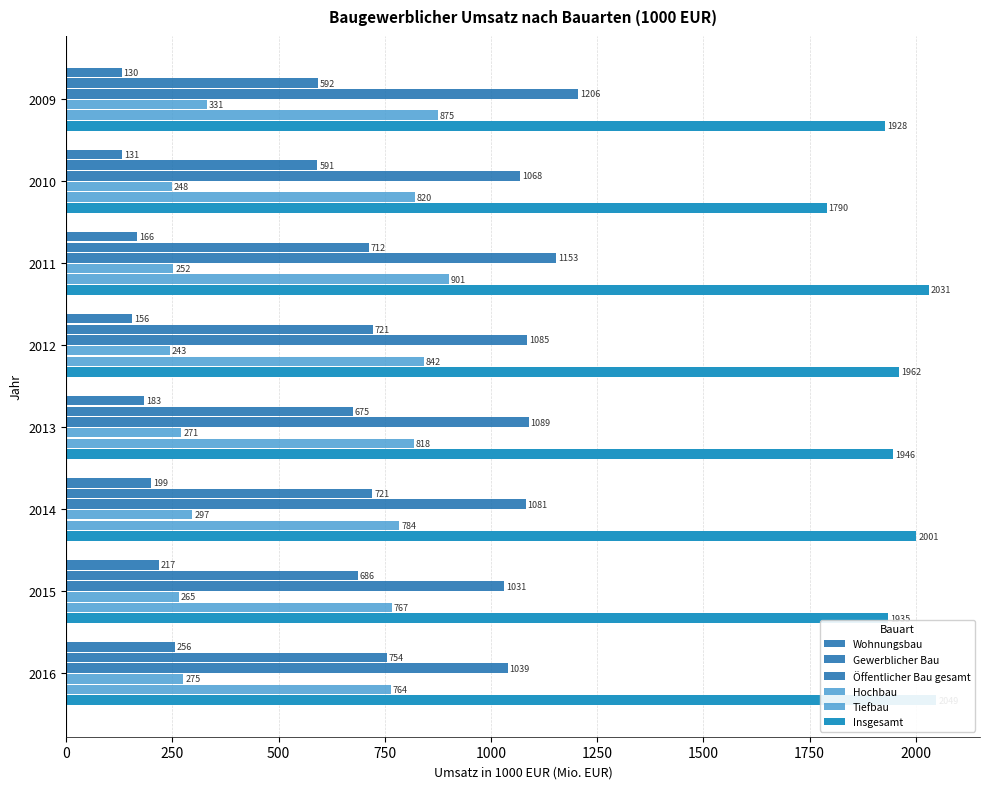

Reading right to left, extract all data points from this chart.

Wohnungsbau: 255.7	217.4	199.3	182.9	155.7	165.9	131.0	130.2
Gewerblicher Bau: 754.2	686.4	720.9	674.7	721.2	711.9	590.5	592.0
Öffentlicher Bau gesamt: 1039.0	1031.3	1081.2	1088.5	1084.8	1153.0	1068.5	1206.0
Hochbau: 274.9	264.7	297.0	270.8	243.1	252.2	248.0	330.9
Tiefbau: 764.1	766.5	784.2	817.8	841.7	900.8	820.4	875.1
Insgesamt: 2048.9	1935.1	2001.4	1946.1	1961.7	2030.8	1790.0	1928.1